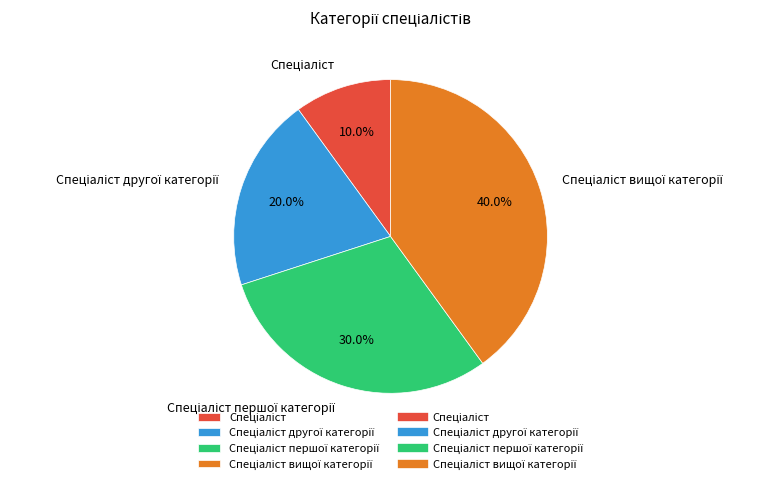

Is there a majority slice in this chart?

No